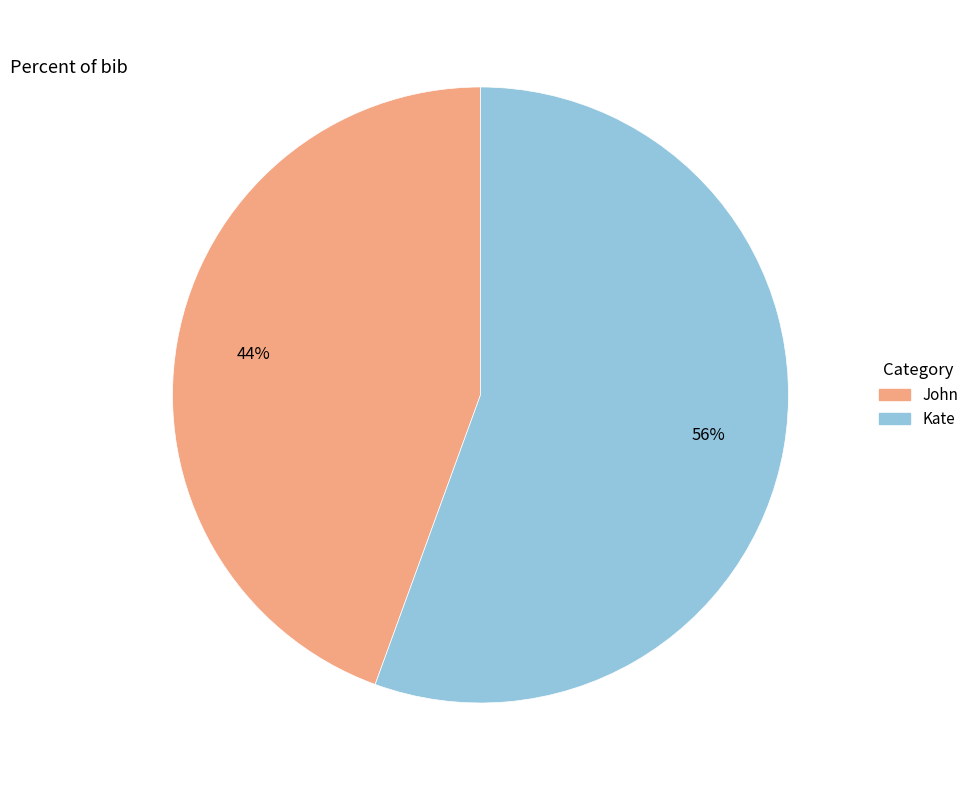

Is it true that John is 59% of the pie?

False